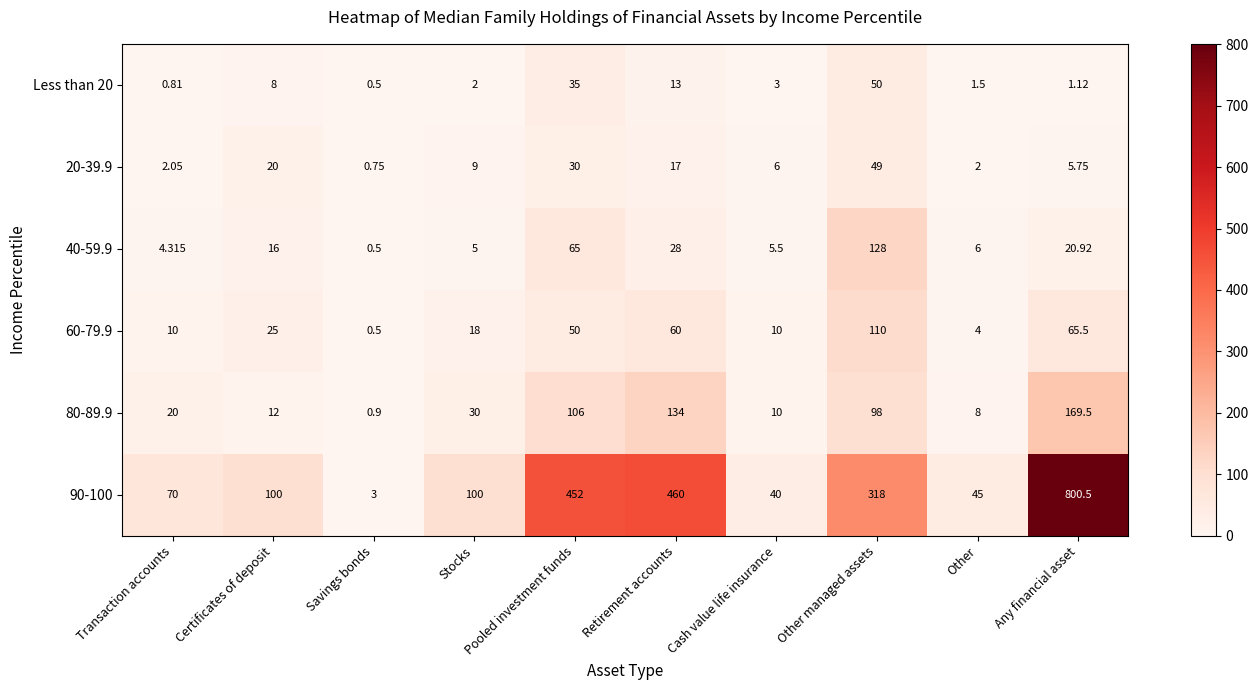

How many data points in 60-79.9 are less than 25?

5